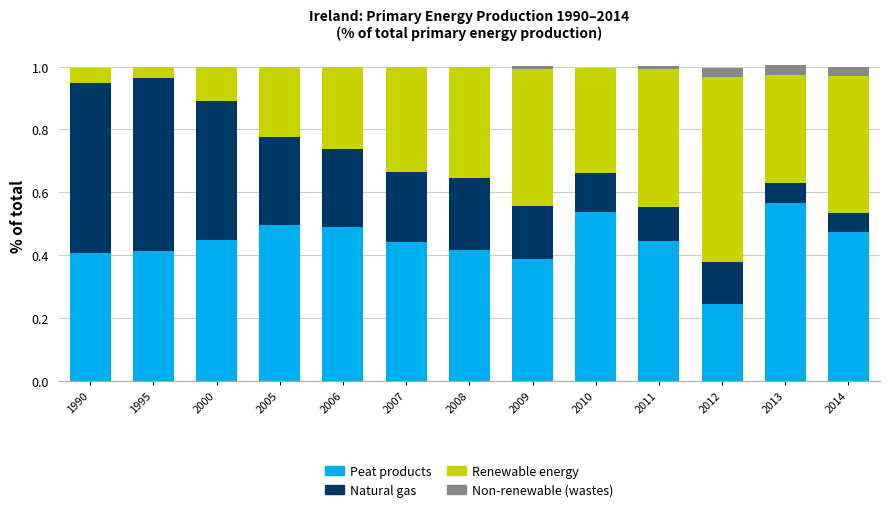

The value of Peat products at 2011 is 0.2. True or false?

False